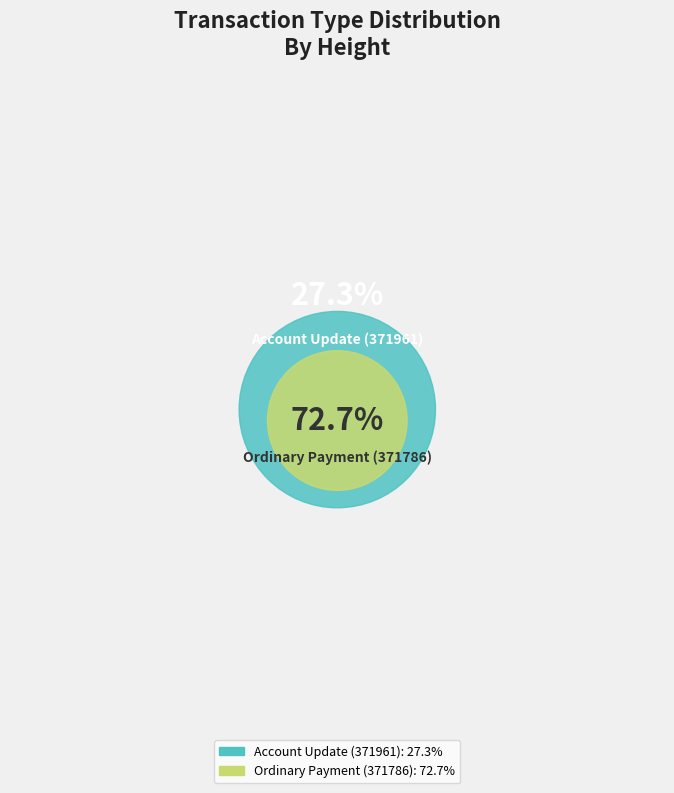

What is the total percentage of Account Update (371961) and Ordinary Payment (371786)?

100.0%